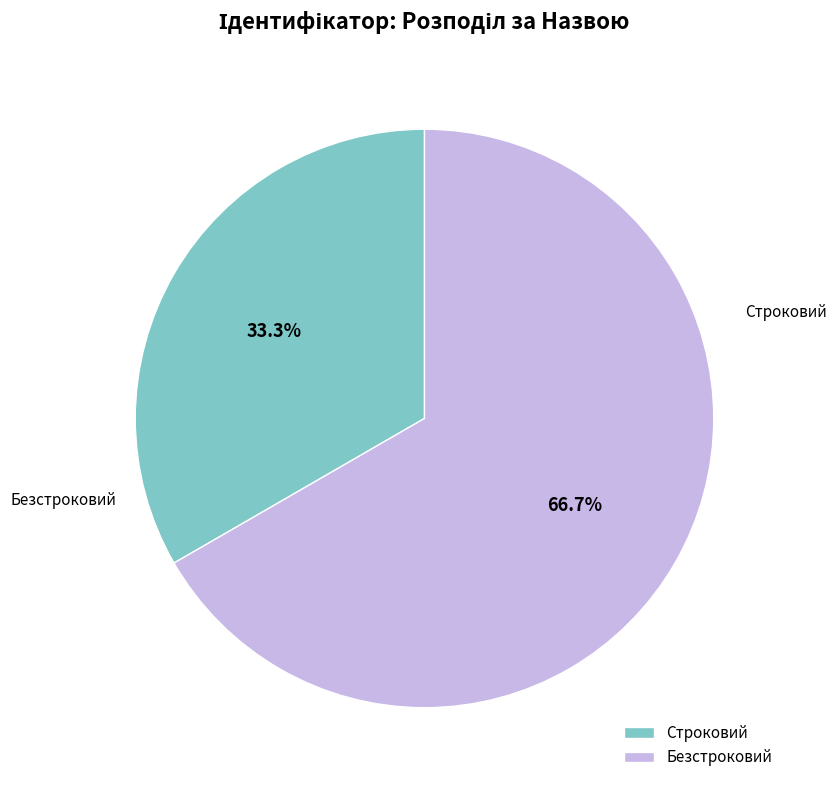

Between Строковий and Безстроковий, which is larger?

Безстроковий